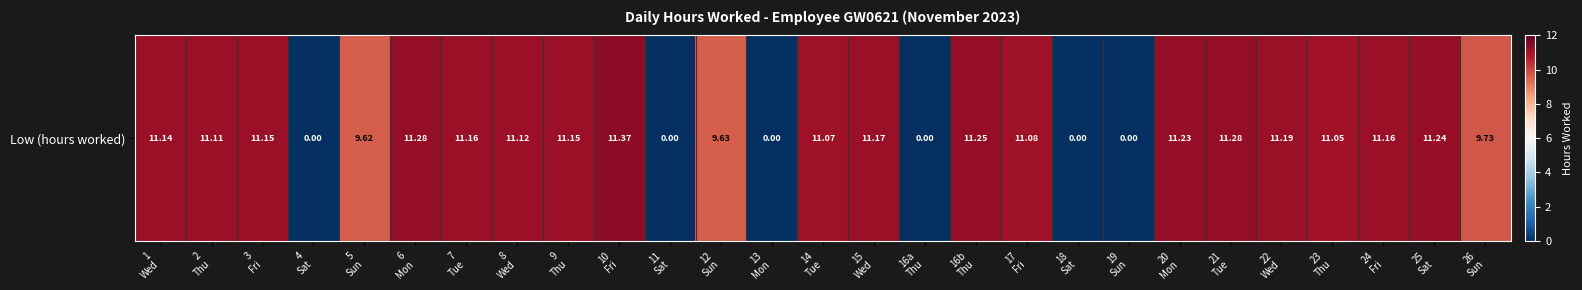

How many distinct data groups are displayed?

1